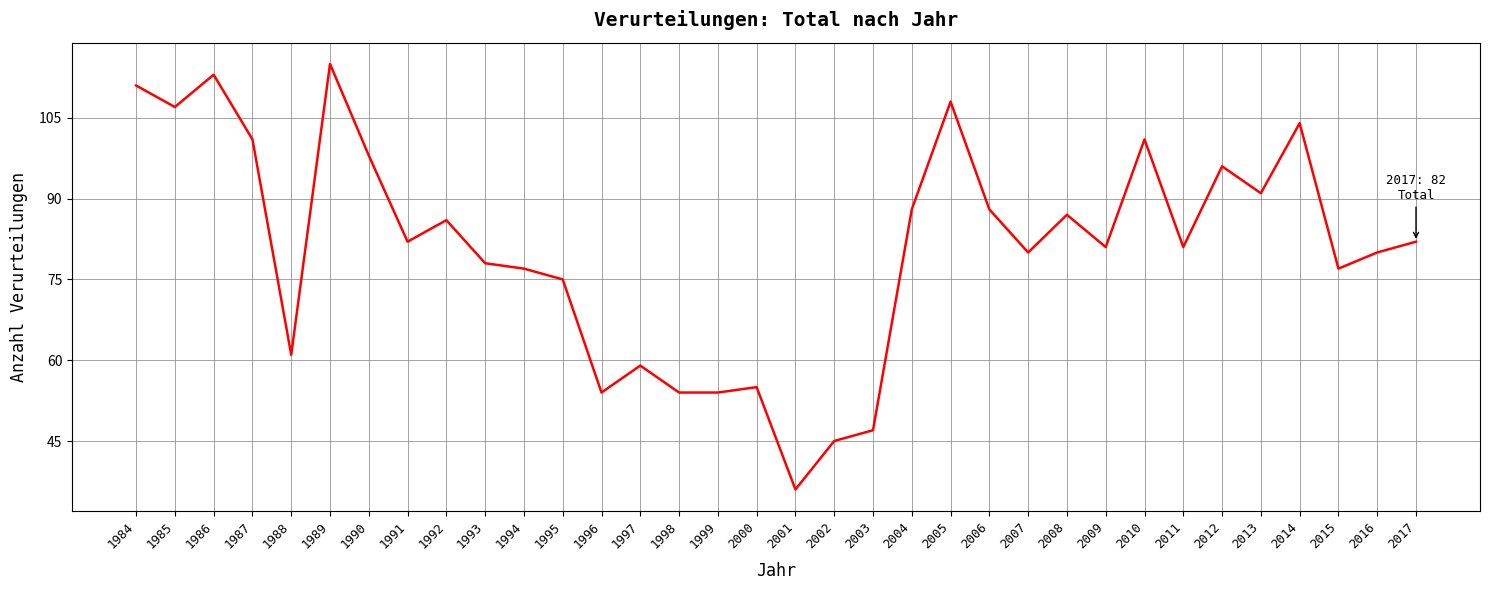

Is it true that the value at 2014 is 104?

True